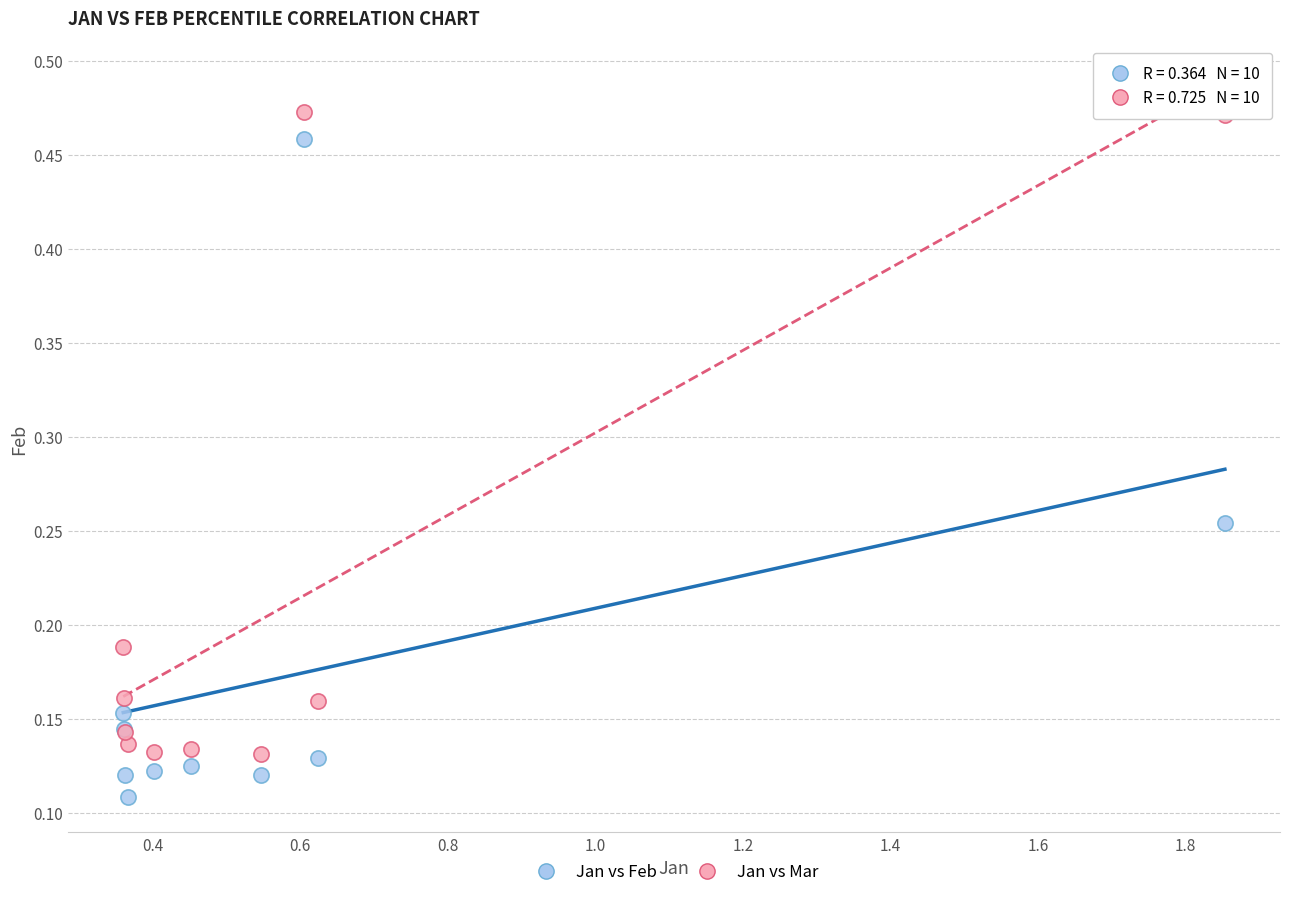

Which series contains the lowest Y value?

Jan vs Feb